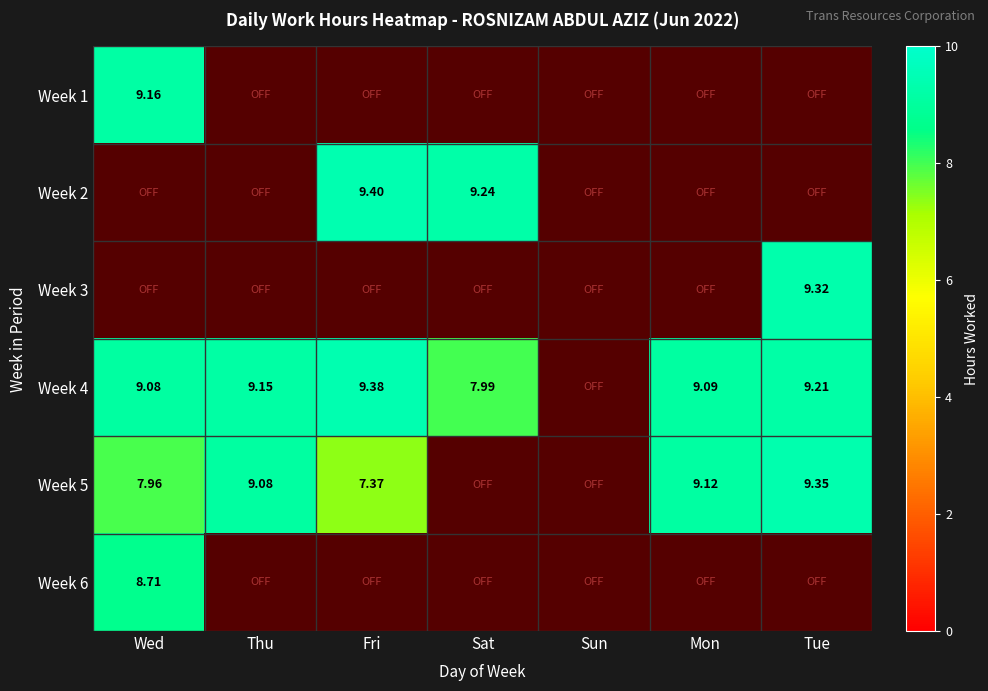

List the labels in order of Week 1 value, largest first.

Wed, Thu, Fri, Sat, Sun, Mon, Tue